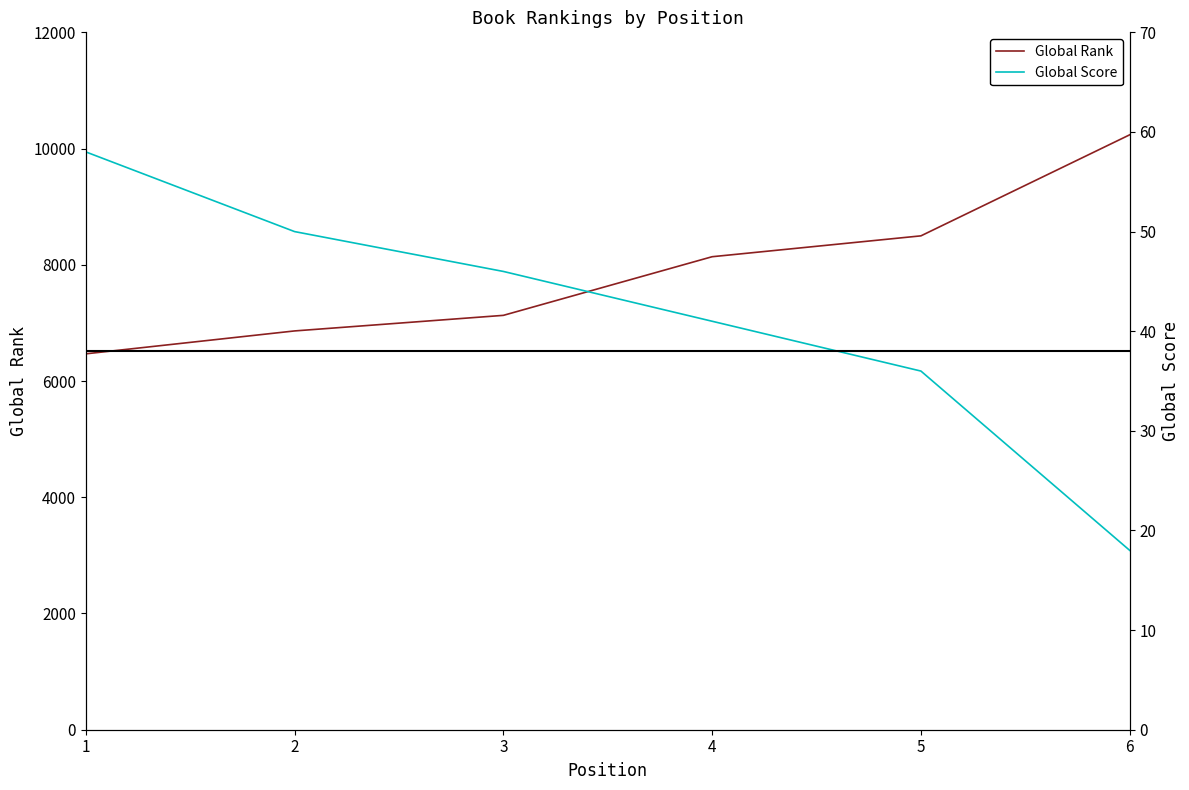

At which label does Global Rank first exceed 8139?

5